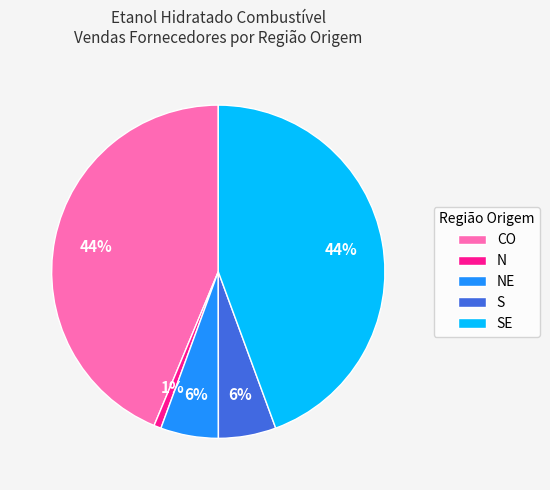

To the nearest percent, what percentage of the pie is N?

1%